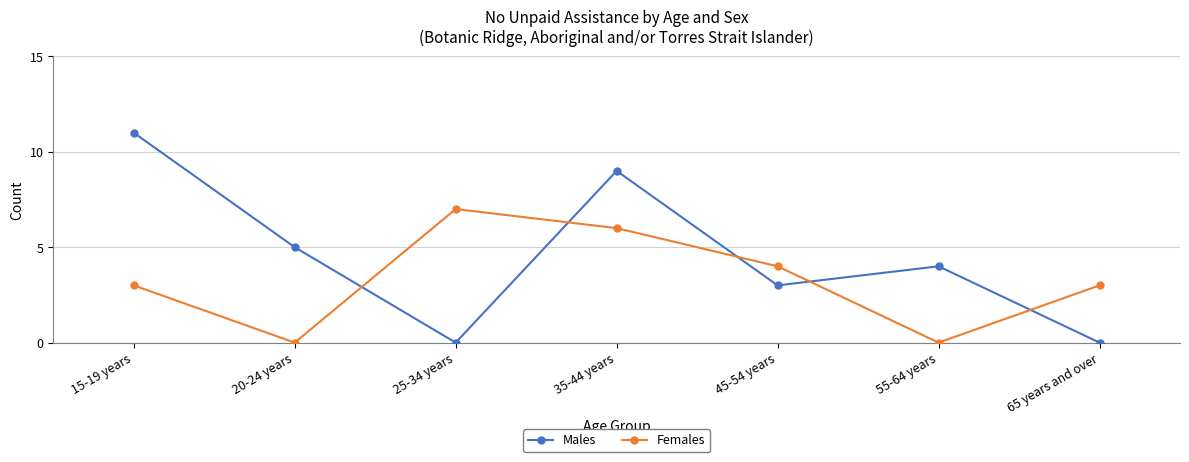

How many times do Females and Males cross each other?

5